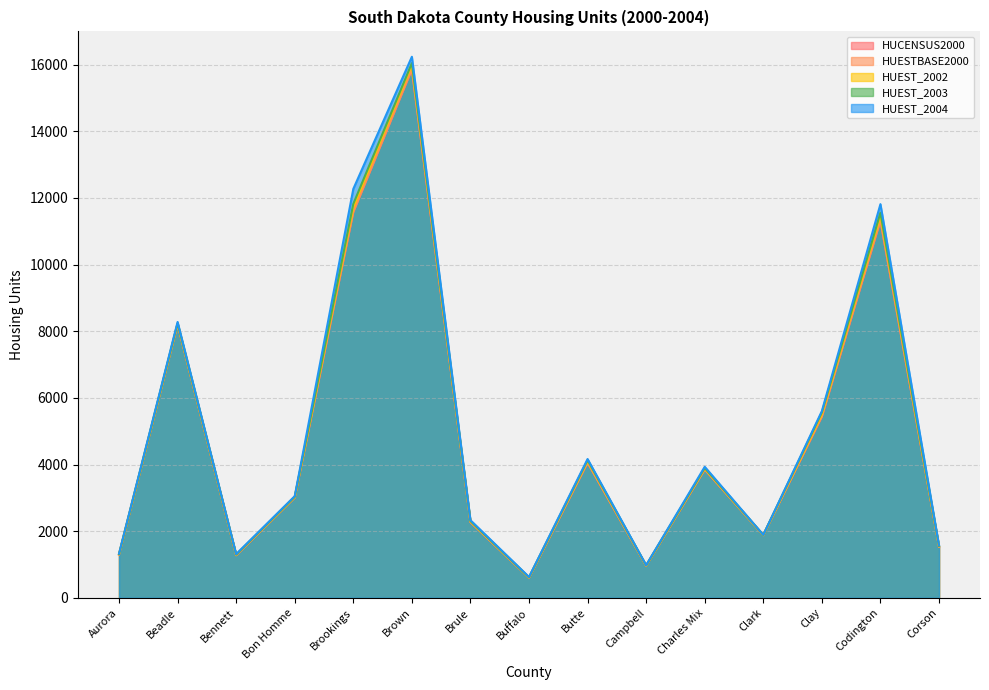

True or false: HUESTBASE2000 and HUEST_2004 intersect in this chart.

False